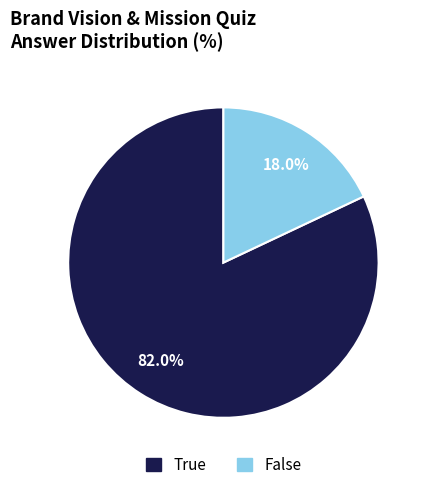

To the nearest percent, what is the combined percentage of True and False?

100%